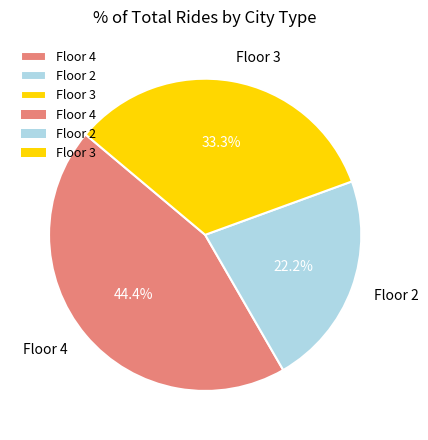

Between Floor 2 and Floor 3, which is larger?

Floor 3